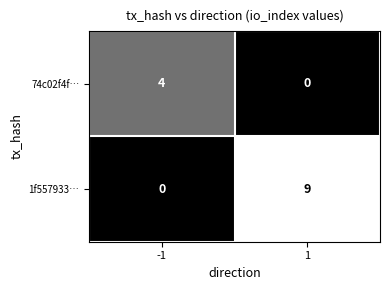

Reading left to right, transcribe all the data shown in this chart.

74c02f4f…: 4	0
1f557933…: 0	9